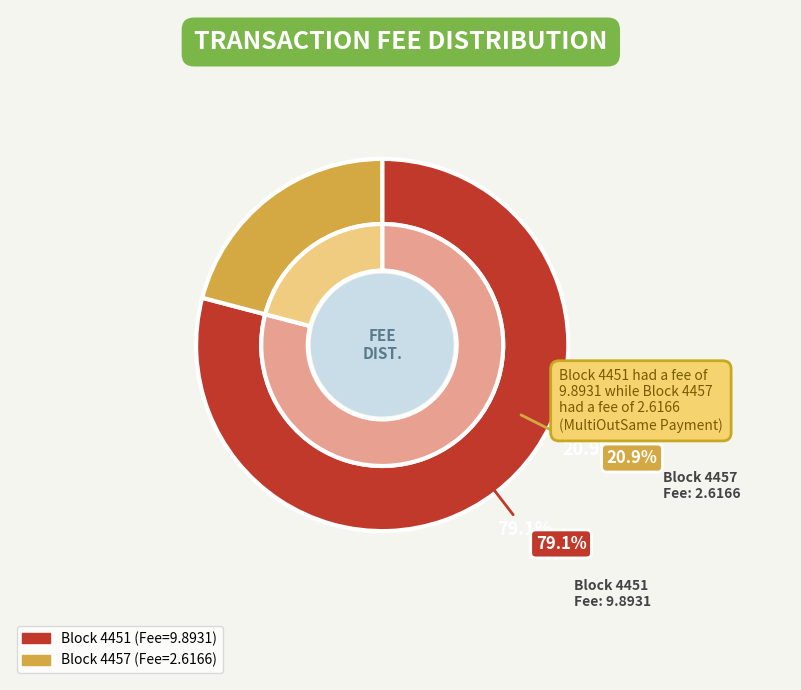

What percentage is the 4457 slice, to the nearest percent?

21%